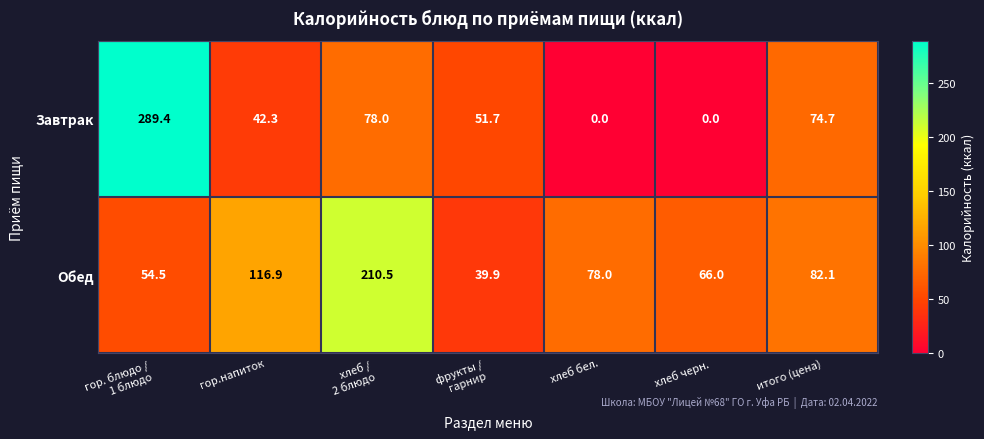

List the series in order of their overall mean, lowest first.

Завтрак, Обед